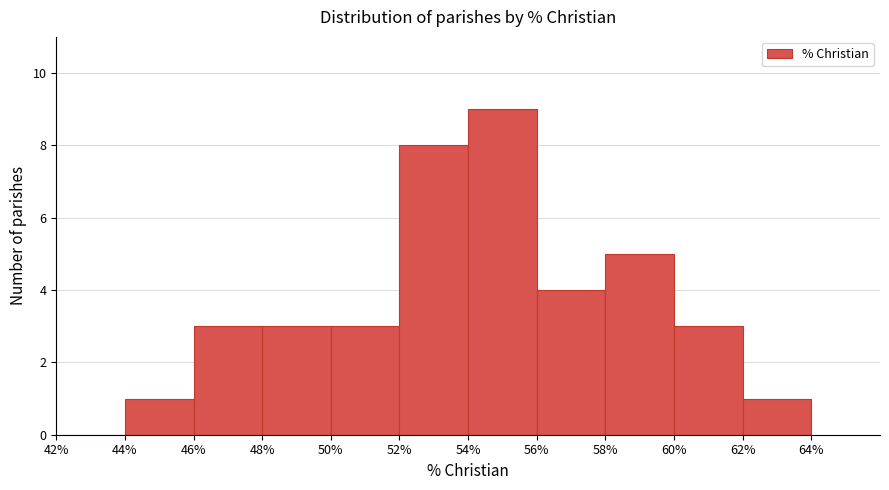

Which range on the x-axis has the tallest bar?

54% to 56%